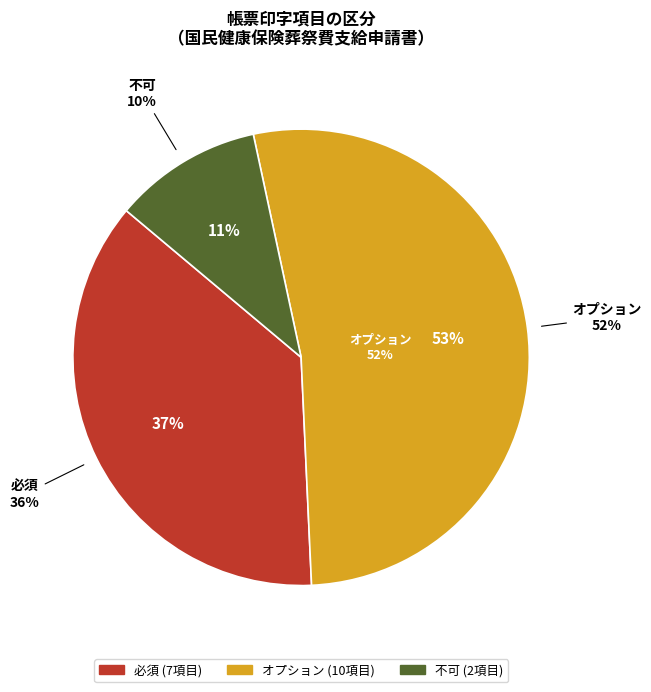

How many segments does this pie chart have?

3